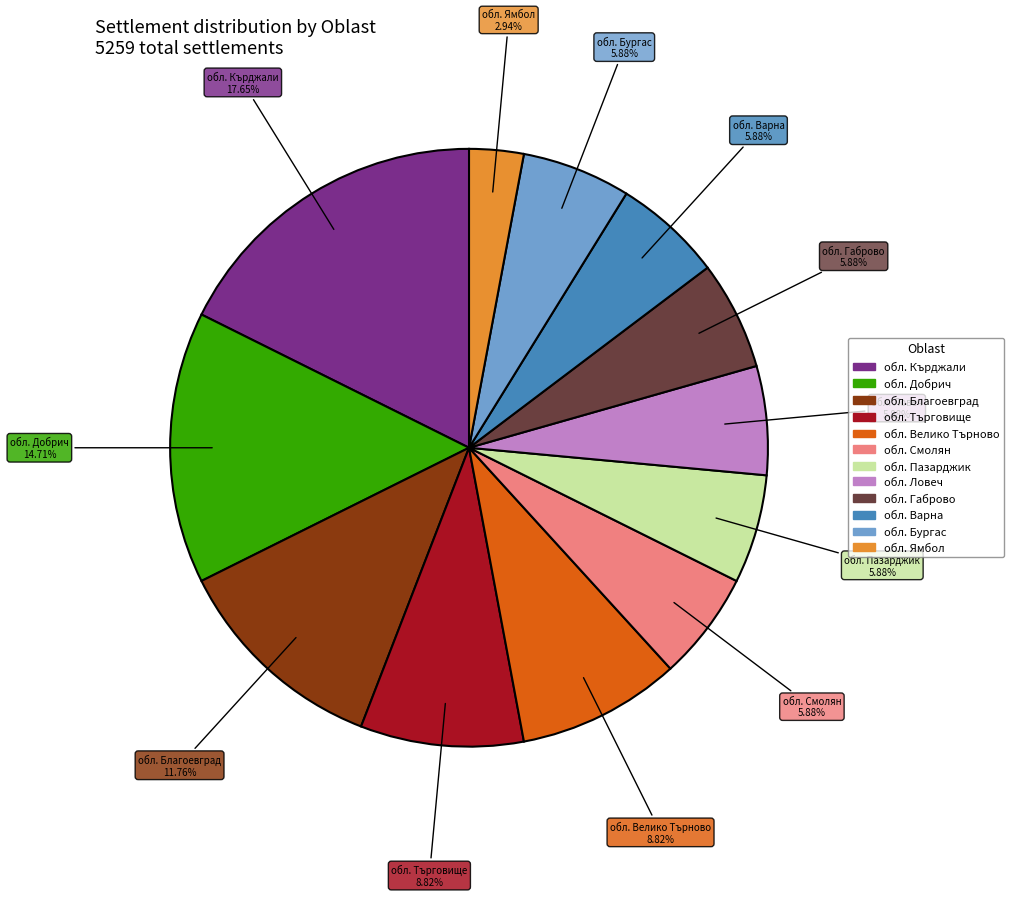

Is there any slice that represents more than half of the pie?

No